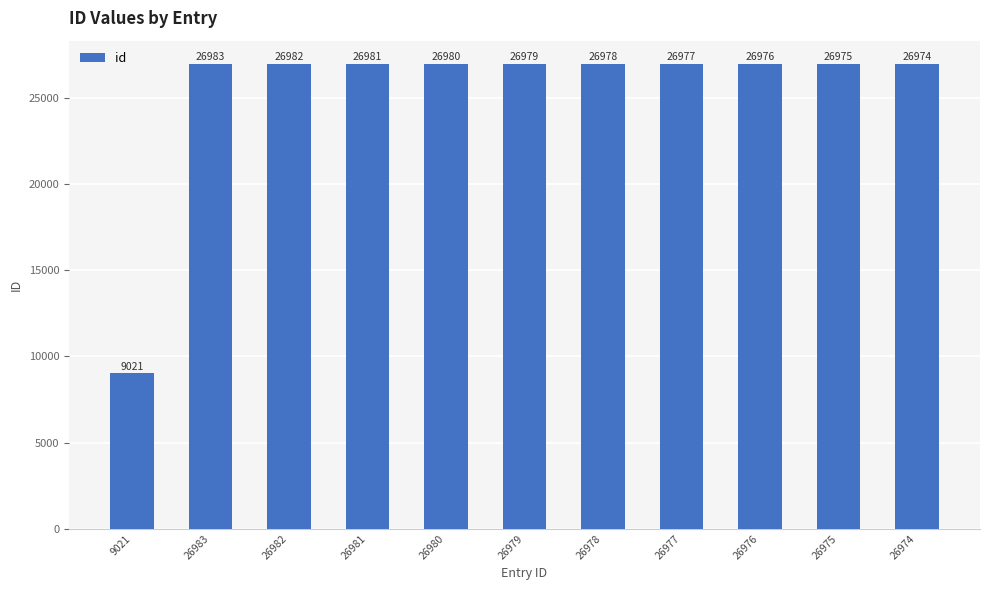

Reading left to right, what are all the values shown in this chart?

9021	26983	26982	26981	26980	26979	26978	26977	26976	26975	26974